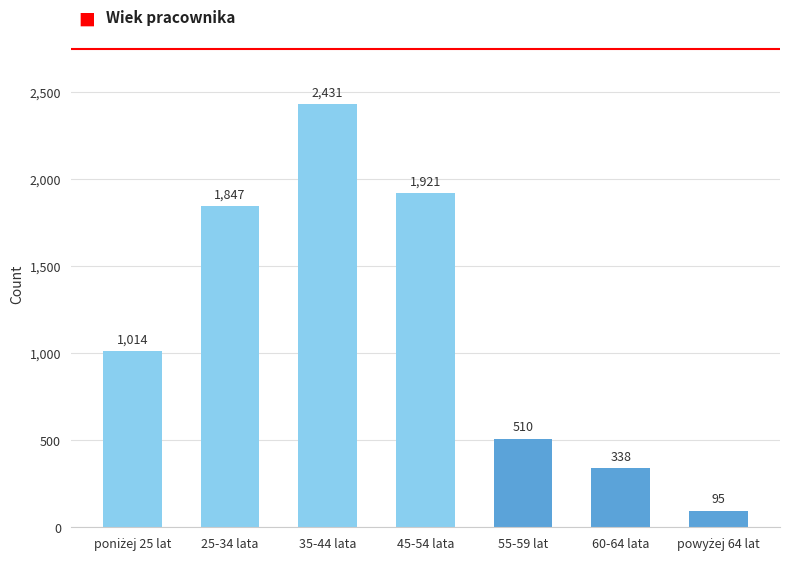

Reading right to left, list all the values displayed in this chart.

95	338	510	1921	2431	1847	1014